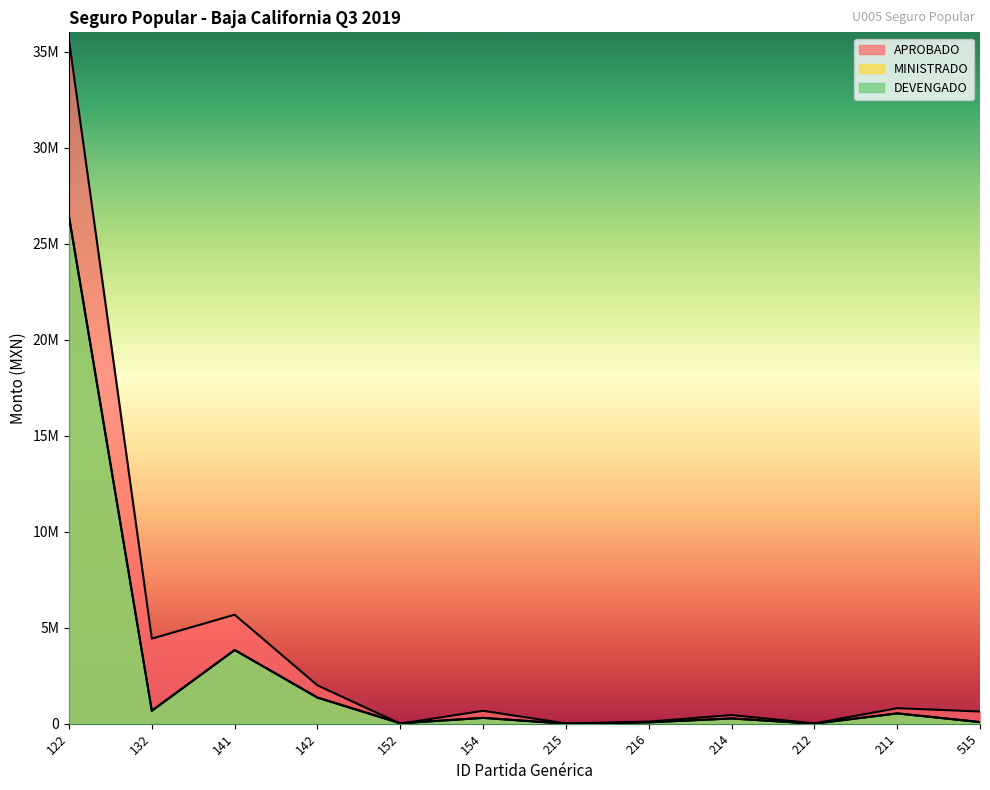

True or false: DEVENGADO has more than 0 interior local peaks.

True